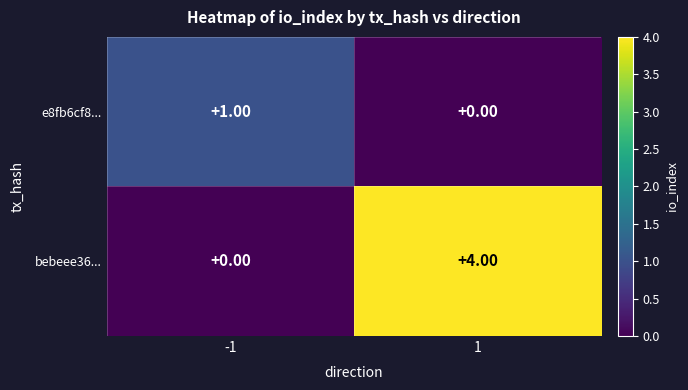

What is the sum of the bebeee36... values at 1 and -1?

4